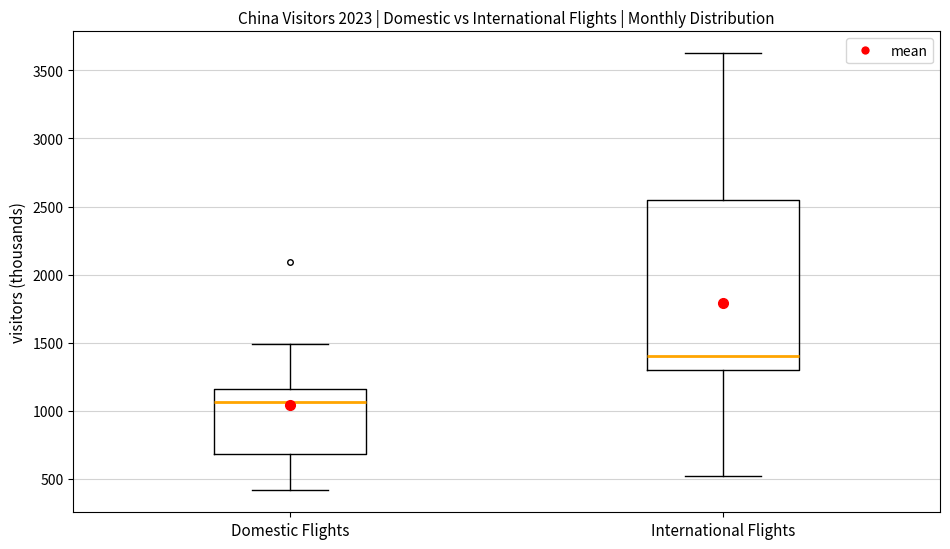

Which box has the lowest median line?

Domestic Flights